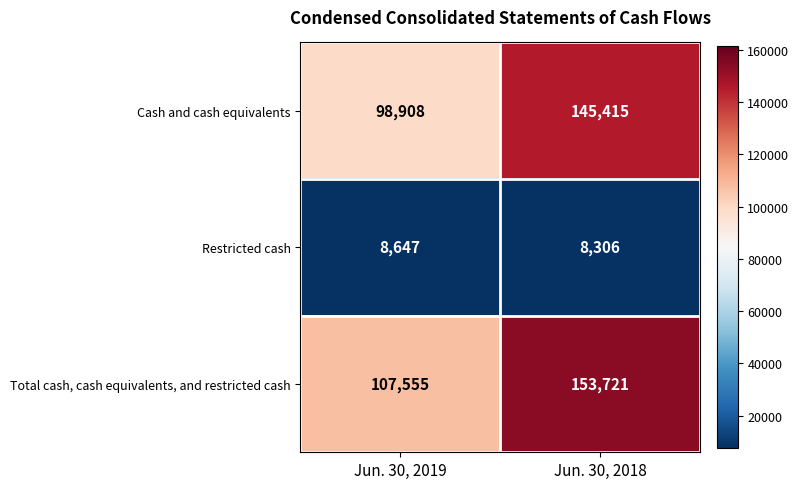

Rank the series at Jun. 30, 2018 from lowest to highest value.

Restricted cash, Cash and cash equivalents, Total cash, cash equivalents, and restricted cash